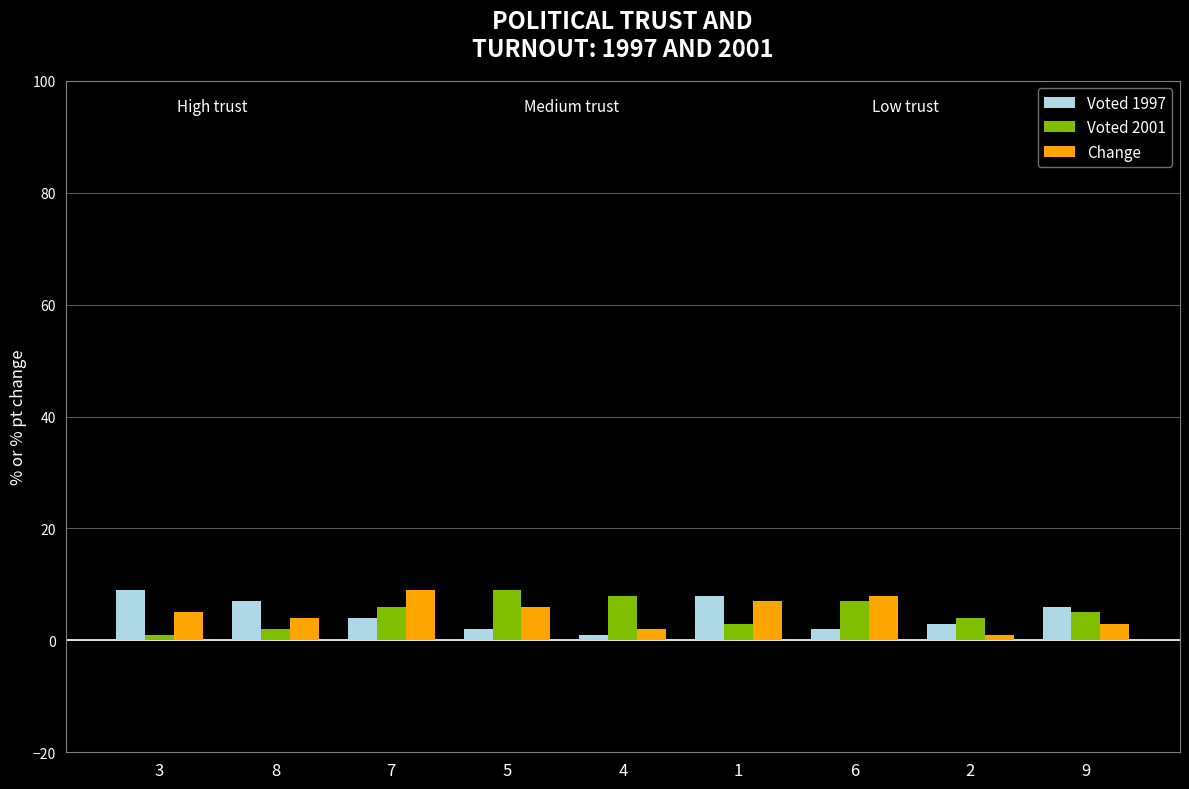

At which label does Voted 1997 reach its minimum?

4